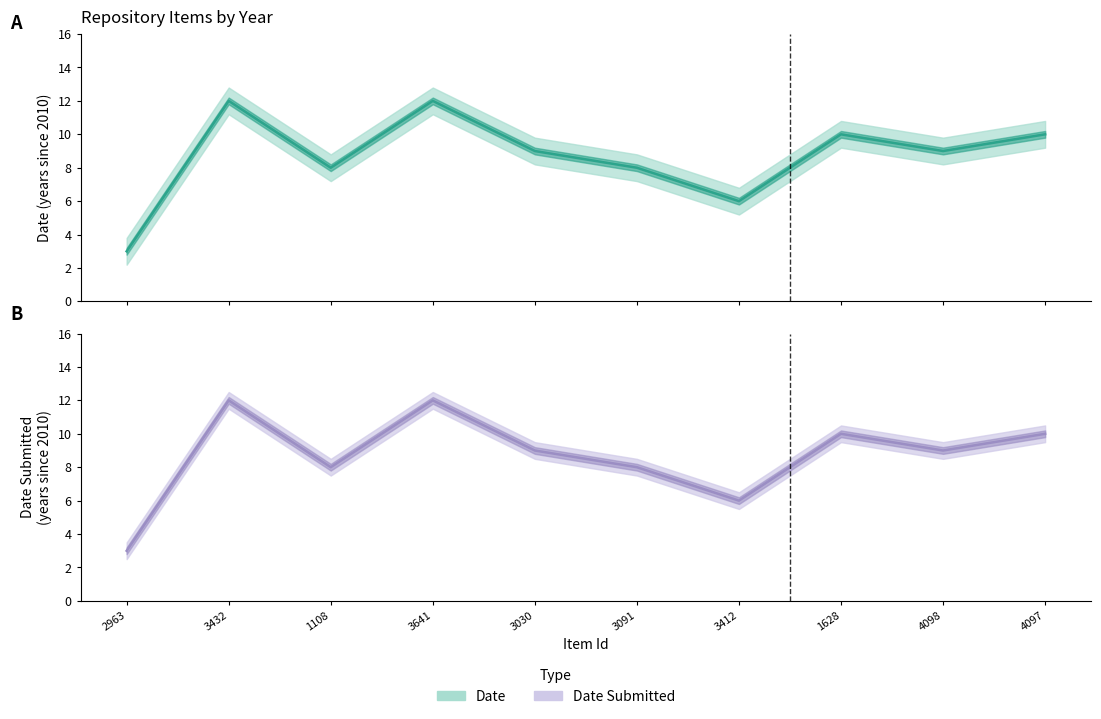

At which label does Date Submitted (center) first exceed 9?

3432